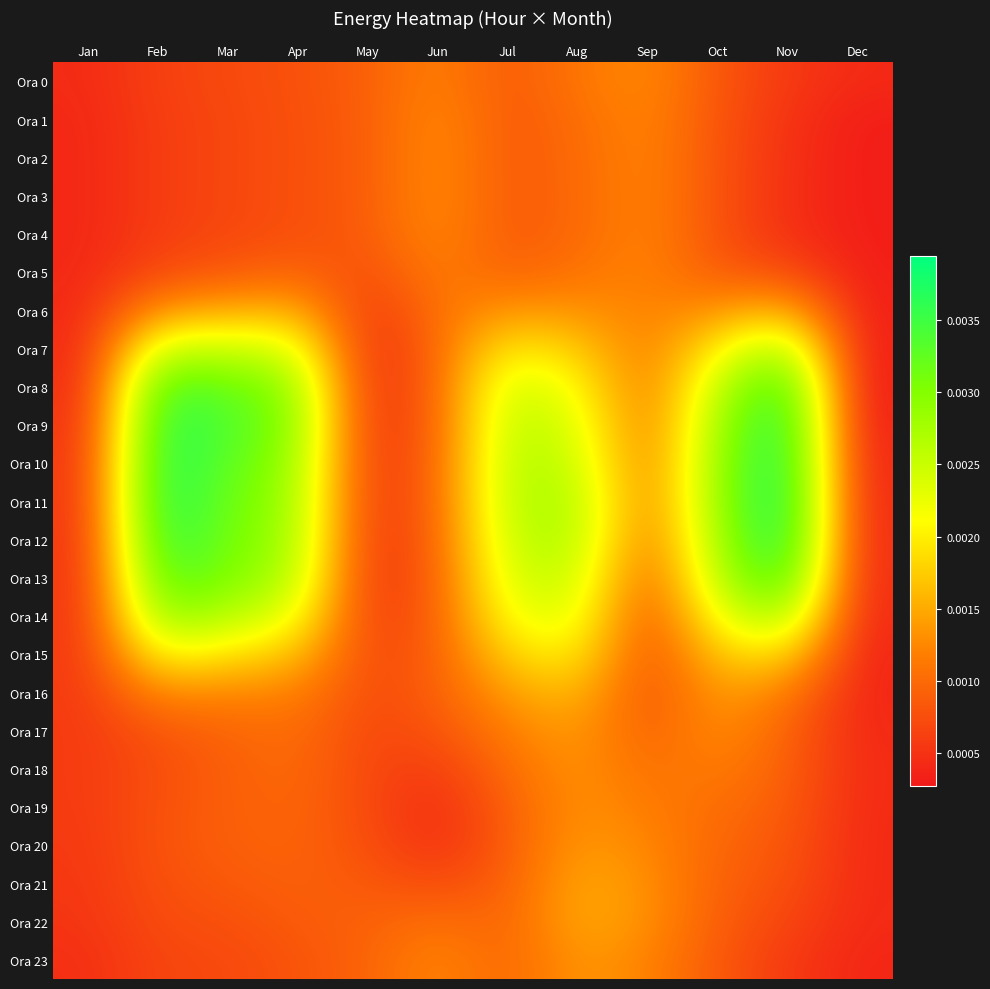

Reading left to right, what are all the values shown in this chart?

Ora 0: Jan=0.0	Feb=0.0	Mar=0.0	Apr=0.0	May=0.0	Jun=0.0	Jul=0.0	Aug=0.0	Sep=0.0	Oct=0.0	Nov=0.0	Dec=0.0
Ora 1: Jan=0.0	Feb=0.0	Mar=0.0	Apr=0.0	May=0.0	Jun=0.0	Jul=0.0	Aug=0.0	Sep=0.0	Oct=0.0	Nov=0.0	Dec=0.0
Ora 2: Jan=0.0	Feb=0.0	Mar=0.0	Apr=0.0	May=0.0	Jun=0.0	Jul=0.0	Aug=0.0	Sep=0.0	Oct=0.0	Nov=0.0	Dec=0.0
Ora 3: Jan=0.0	Feb=0.0	Mar=0.0	Apr=0.0	May=0.0	Jun=0.0	Jul=0.0	Aug=0.0	Sep=0.0	Oct=0.0	Nov=0.0	Dec=0.0
Ora 4: Jan=0.0	Feb=0.0	Mar=0.0	Apr=0.0	May=0.0	Jun=0.0	Jul=0.0	Aug=0.0	Sep=0.0	Oct=0.0	Nov=0.0	Dec=0.0
Ora 5: Jan=0.0	Feb=0.0	Mar=0.0	Apr=0.0	May=0.0	Jun=0.0	Jul=0.0	Aug=0.0	Sep=0.0	Oct=0.0	Nov=0.0	Dec=0.0
Ora 6: Jan=0.0	Feb=0.0	Mar=0.0	Apr=0.0	May=0.0	Jun=0.0	Jul=0.0	Aug=0.0	Sep=0.0	Oct=0.0	Nov=0.0	Dec=0.0
Ora 7: Jan=0.0	Feb=0.0	Mar=0.0	Apr=0.0	May=0.0	Jun=0.0	Jul=0.0	Aug=0.0	Sep=0.0	Oct=0.0	Nov=0.0	Dec=0.0
Ora 8: Jan=0.0	Feb=0.0	Mar=0.0	Apr=0.0	May=0.0	Jun=0.0	Jul=0.0	Aug=0.0	Sep=0.0	Oct=0.0	Nov=0.0	Dec=0.0
Ora 9: Jan=0.0	Feb=0.0	Mar=0.0	Apr=0.0	May=0.0	Jun=0.0	Jul=0.0	Aug=0.0	Sep=0.0	Oct=0.0	Nov=0.0	Dec=0.0
Ora 10: Jan=0.0	Feb=0.0	Mar=0.0	Apr=0.0	May=0.0	Jun=0.0	Jul=0.0	Aug=0.0	Sep=0.0	Oct=0.0	Nov=0.0	Dec=0.0
Ora 11: Jan=0.0	Feb=0.0	Mar=0.0	Apr=0.0	May=0.0	Jun=0.0	Jul=0.0	Aug=0.0	Sep=0.0	Oct=0.0	Nov=0.0	Dec=0.0
Ora 12: Jan=0.0	Feb=0.0	Mar=0.0	Apr=0.0	May=0.0	Jun=0.0	Jul=0.0	Aug=0.0	Sep=0.0	Oct=0.0	Nov=0.0	Dec=0.0
Ora 13: Jan=0.0	Feb=0.0	Mar=0.0	Apr=0.0	May=0.0	Jun=0.0	Jul=0.0	Aug=0.0	Sep=0.0	Oct=0.0	Nov=0.0	Dec=0.0
Ora 14: Jan=0.0	Feb=0.0	Mar=0.0	Apr=0.0	May=0.0	Jun=0.0	Jul=0.0	Aug=0.0	Sep=0.0	Oct=0.0	Nov=0.0	Dec=0.0
Ora 15: Jan=0.0	Feb=0.0	Mar=0.0	Apr=0.0	May=0.0	Jun=0.0	Jul=0.0	Aug=0.0	Sep=0.0	Oct=0.0	Nov=0.0	Dec=0.0
Ora 16: Jan=0.0	Feb=0.0	Mar=0.0	Apr=0.0	May=0.0	Jun=0.0	Jul=0.0	Aug=0.0	Sep=0.0	Oct=0.0	Nov=0.0	Dec=0.0
Ora 17: Jan=0.0	Feb=0.0	Mar=0.0	Apr=0.0	May=0.0	Jun=0.0	Jul=0.0	Aug=0.0	Sep=0.0	Oct=0.0	Nov=0.0	Dec=0.0
Ora 18: Jan=0.0	Feb=0.0	Mar=0.0	Apr=0.0	May=0.0	Jun=0.0	Jul=0.0	Aug=0.0	Sep=0.0	Oct=0.0	Nov=0.0	Dec=0.0
Ora 19: Jan=0.0	Feb=0.0	Mar=0.0	Apr=0.0	May=0.0	Jun=0.0	Jul=0.0	Aug=0.0	Sep=0.0	Oct=0.0	Nov=0.0	Dec=0.0
Ora 20: Jan=0.0	Feb=0.0	Mar=0.0	Apr=0.0	May=0.0	Jun=0.0	Jul=0.0	Aug=0.0	Sep=0.0	Oct=0.0	Nov=0.0	Dec=0.0
Ora 21: Jan=0.0	Feb=0.0	Mar=0.0	Apr=0.0	May=0.0	Jun=0.0	Jul=0.0	Aug=0.0	Sep=0.0	Oct=0.0	Nov=0.0	Dec=0.0
Ora 22: Jan=0.0	Feb=0.0	Mar=0.0	Apr=0.0	May=0.0	Jun=0.0	Jul=0.0	Aug=0.0	Sep=0.0	Oct=0.0	Nov=0.0	Dec=0.0
Ora 23: Jan=0.0	Feb=0.0	Mar=0.0	Apr=0.0	May=0.0	Jun=0.0	Jul=0.0	Aug=0.0	Sep=0.0	Oct=0.0	Nov=0.0	Dec=0.0